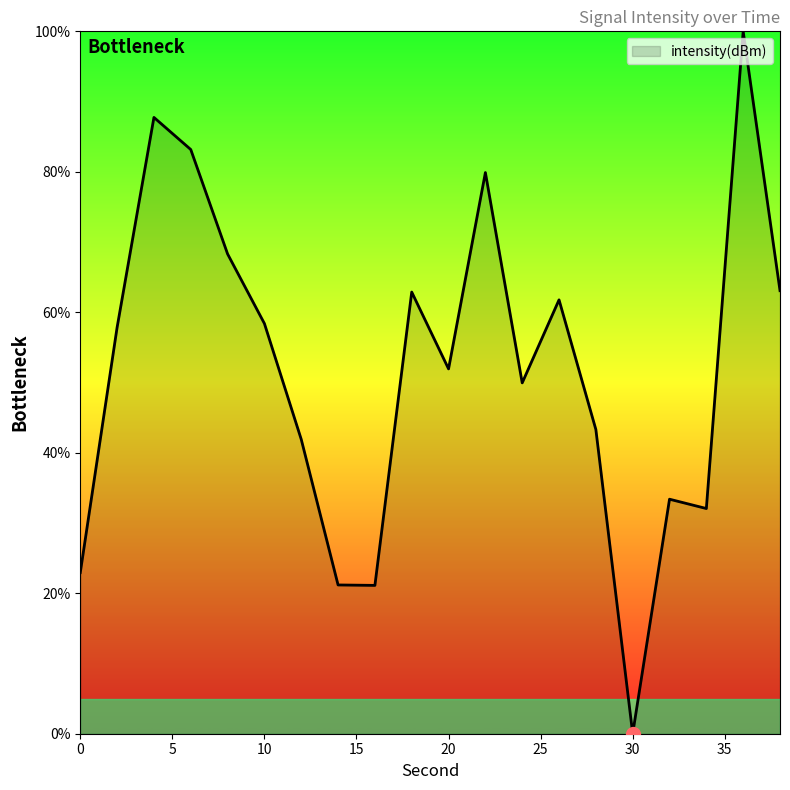

What is the difference between the maximum and minimum values?

100.0